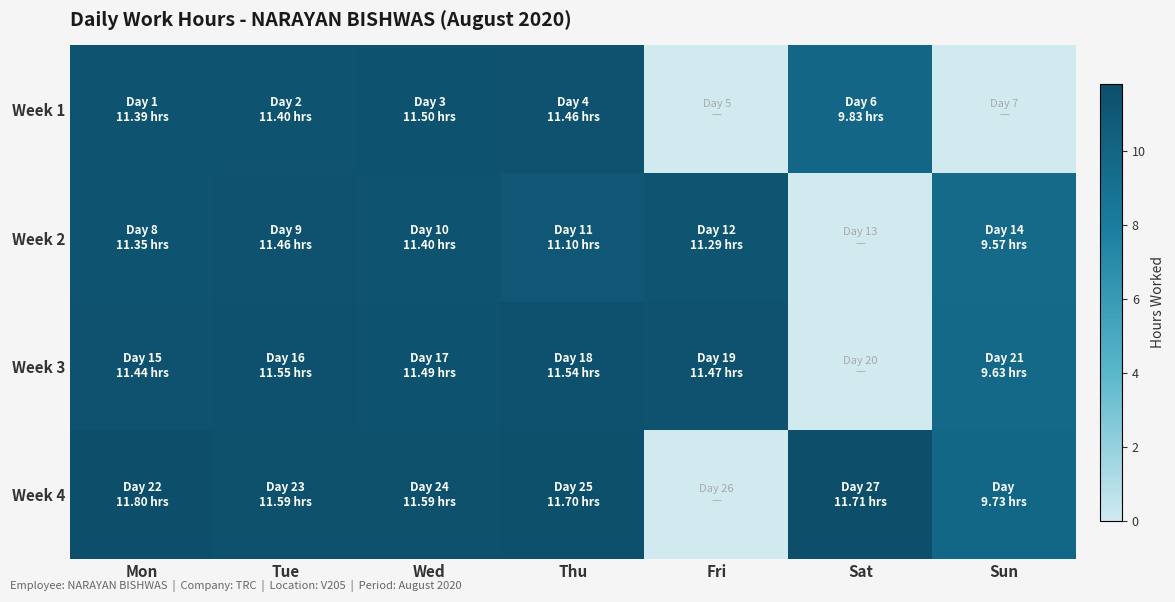

Reading left to right, transcribe all the data shown in this chart.

Week 1: Mon=11.4	Tue=11.4	Wed=11.5	Thu=11.5	Fri=0.0	Sat=9.8	Sun=0.0
Week 2: Mon=11.3	Tue=11.5	Wed=11.4	Thu=11.1	Fri=11.3	Sat=0.0	Sun=9.6
Week 3: Mon=11.4	Tue=11.6	Wed=11.5	Thu=11.5	Fri=11.5	Sat=0.0	Sun=9.6
Week 4: Mon=11.8	Tue=11.6	Wed=11.6	Thu=11.7	Fri=0.0	Sat=11.7	Sun=9.7